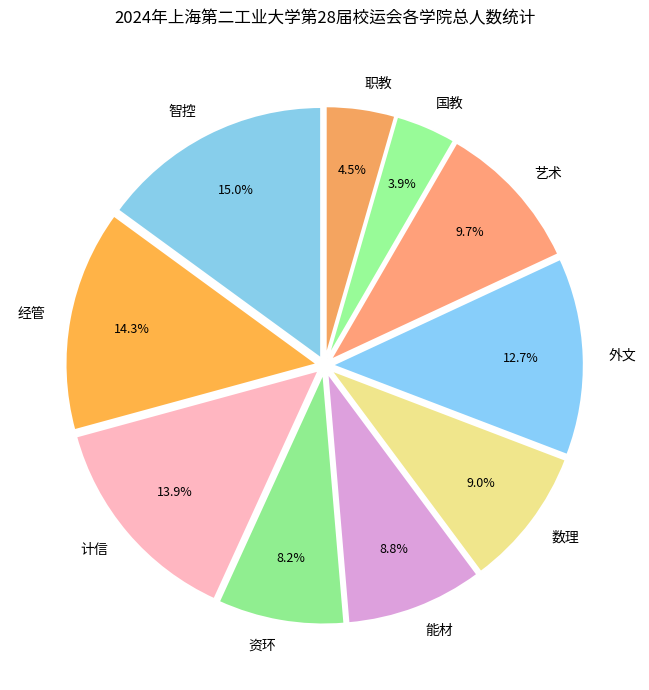

Which has a higher value, 资环 or 职教?

资环